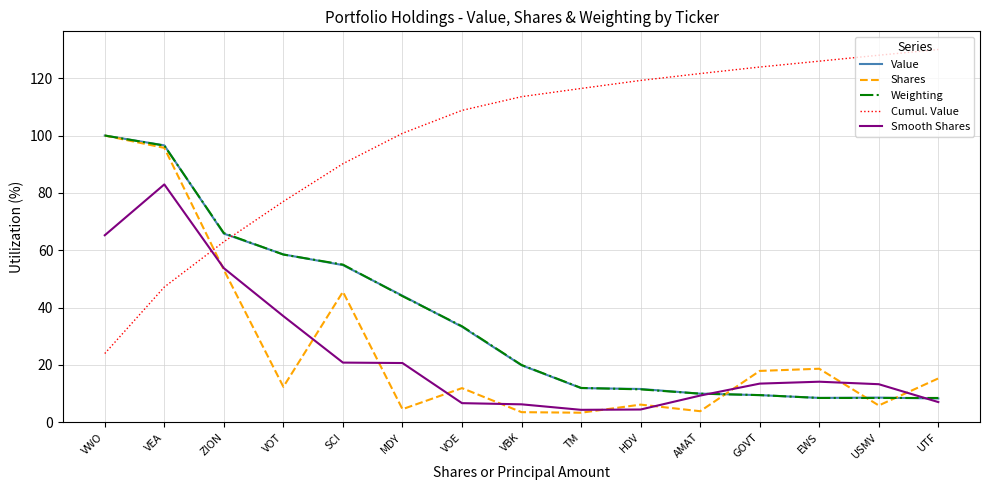

What position from the right is VOE?

9